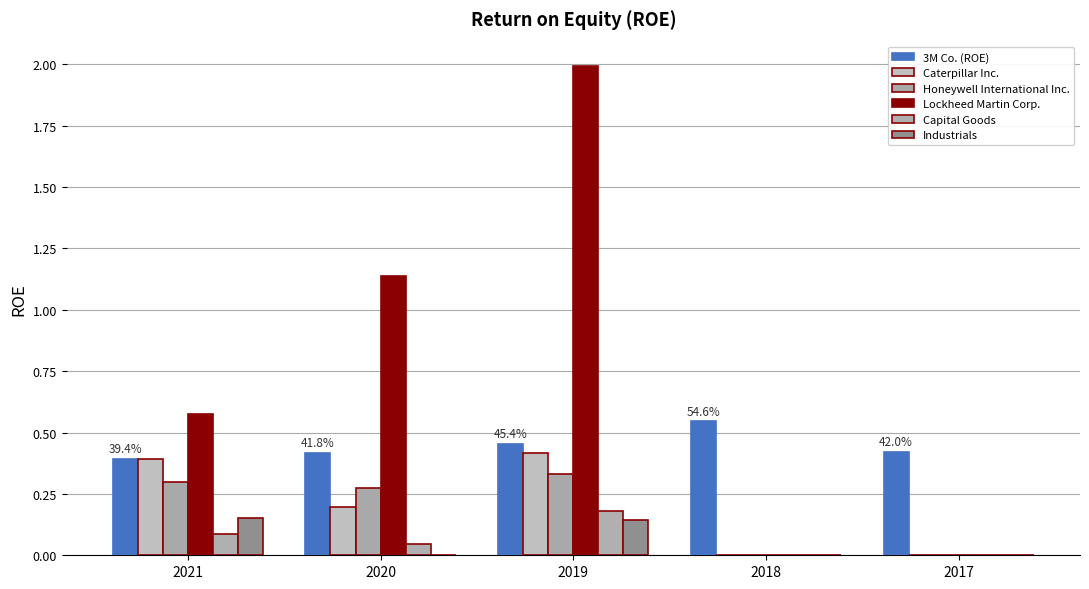

Which series has the largest range (max minus min)?

Lockheed Martin Corp.